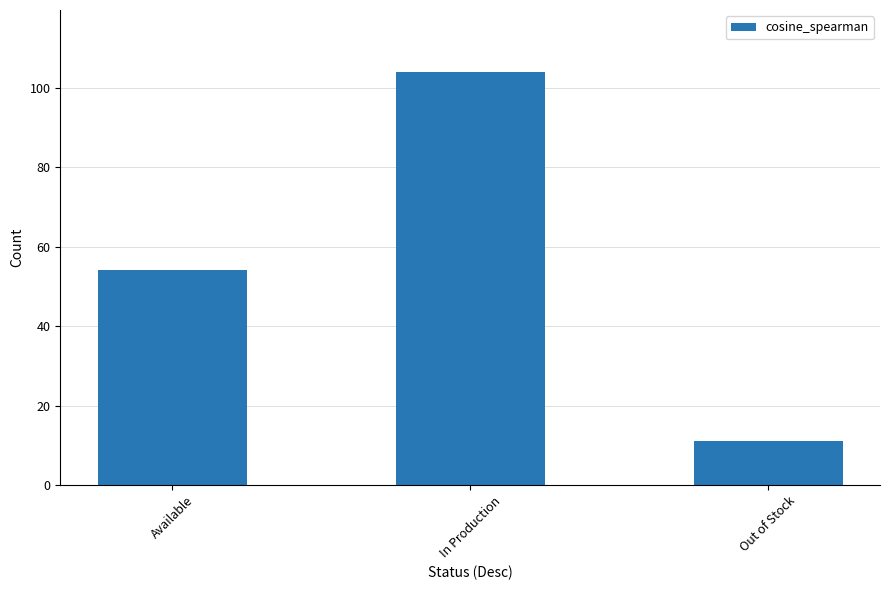

What is the label of the 3rd bar from the right?

Available